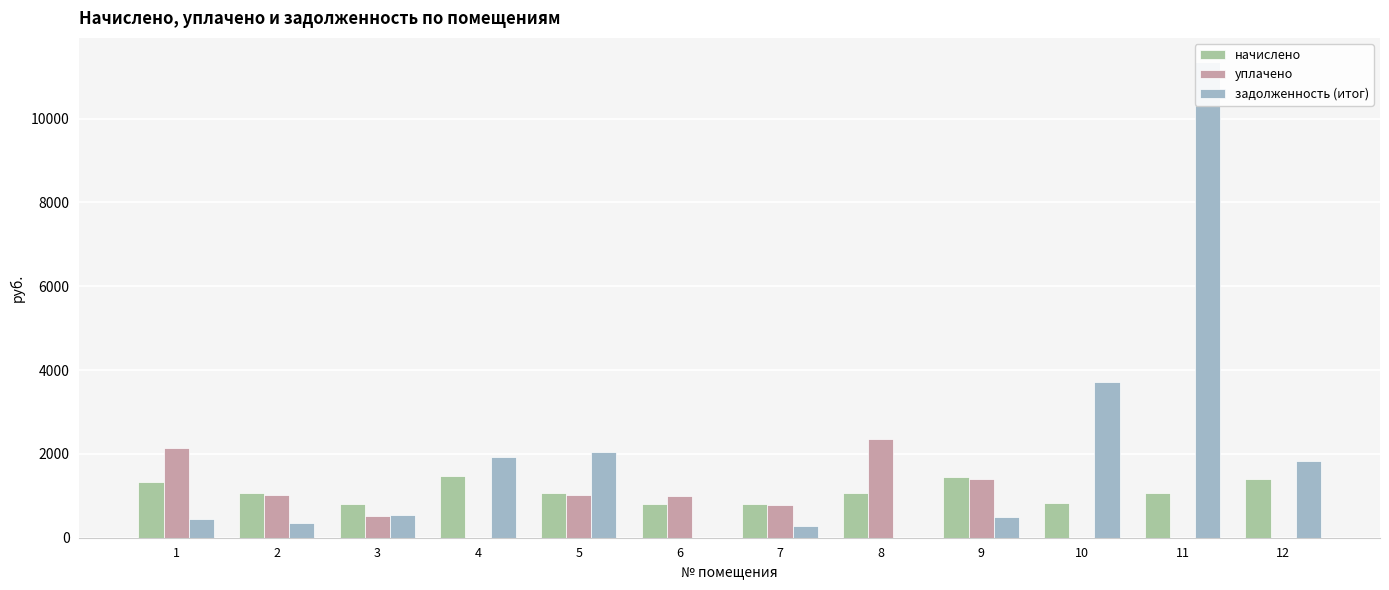

Reading left to right, extract all data points from this chart.

начислено: 1=1331.2	2=1062.0	3=798.4	4=1481.7	5=1062.0	6=806.1	7=816.3	8=1067.1	9=1451.0	10=824.0	11=1056.9	12=1402.3
уплачено: 1=2149.1	2=1028.0	3=506.7	4=0.0	5=1028.0	6=1000.0	7=790.2	8=2352.1	9=1404.5	10=0.0	11=0.0	12=0.0
задолженность (итог): 1=437.5	2=354.0	3=532.3	4=1928.1	5=2047.5	6=0.0	7=272.1	8=0.0	9=483.6	10=3723.4	11=11357.2	12=1824.8